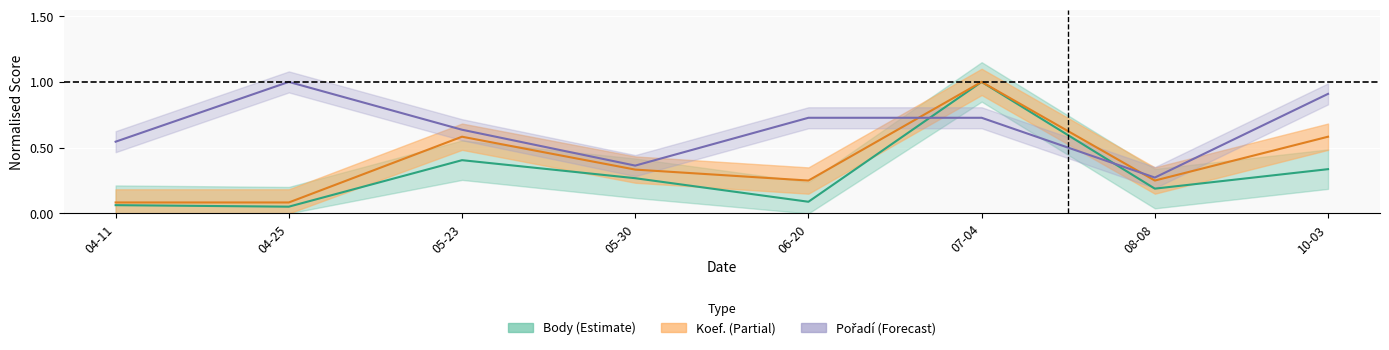

True or false: Body has a value of 0.4 at 05-30.

False